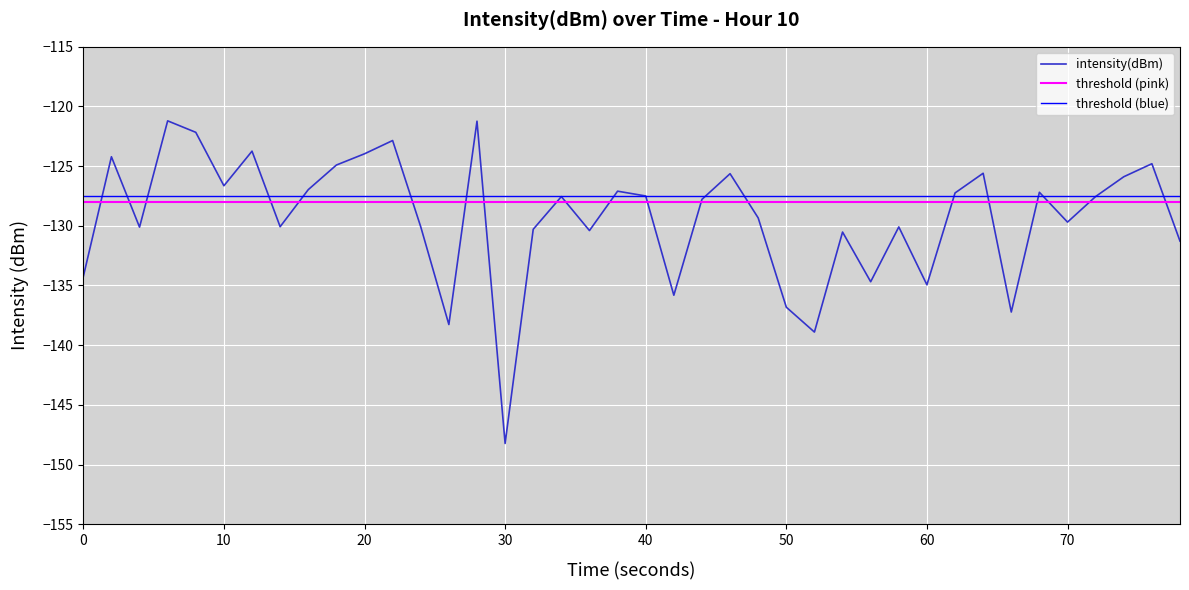

Reading left to right, extract all data points from this chart.

-134.3	-124.2	-130.1	-121.2	-122.2	-126.6	-123.7	-130.1	-127.0	-124.9	-124.0	-122.9	-130.1	-138.3	-121.2	-148.2	-130.3	-127.6	-130.4	-127.1	-127.5	-135.8	-127.8	-125.6	-129.3	-136.8	-138.9	-130.5	-134.7	-130.1	-134.9	-127.2	-125.6	-137.2	-127.2	-129.7	-127.5	-125.9	-124.8	-131.3